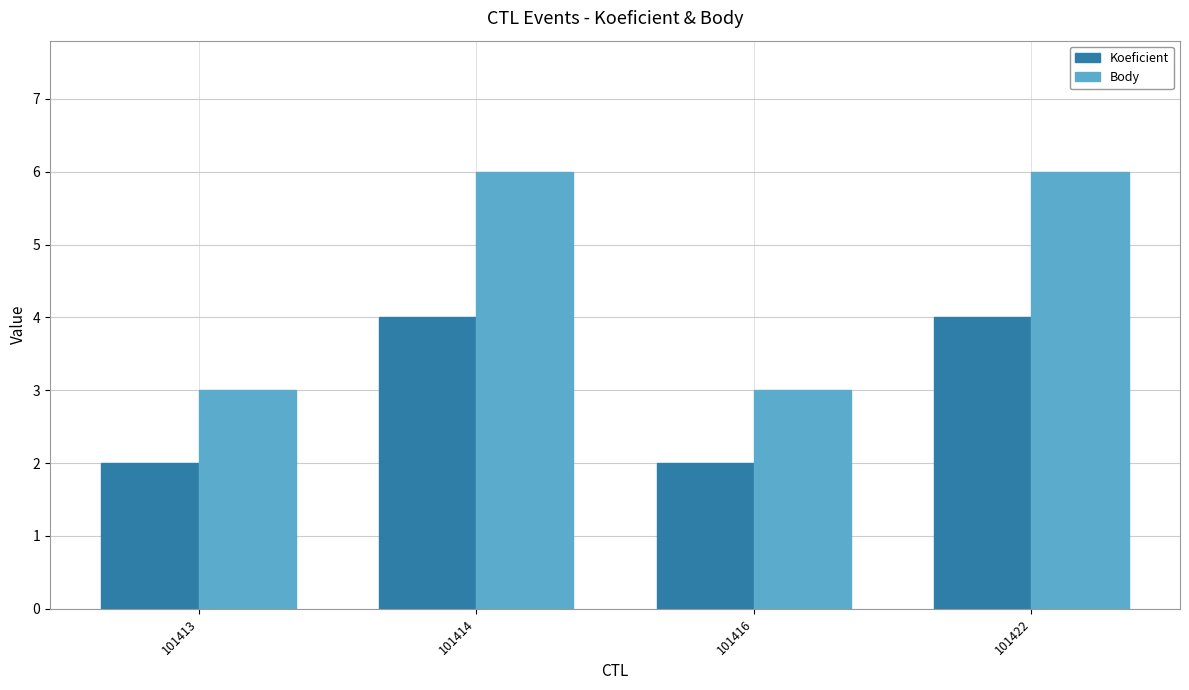

Which series has the largest range (max minus min)?

Body